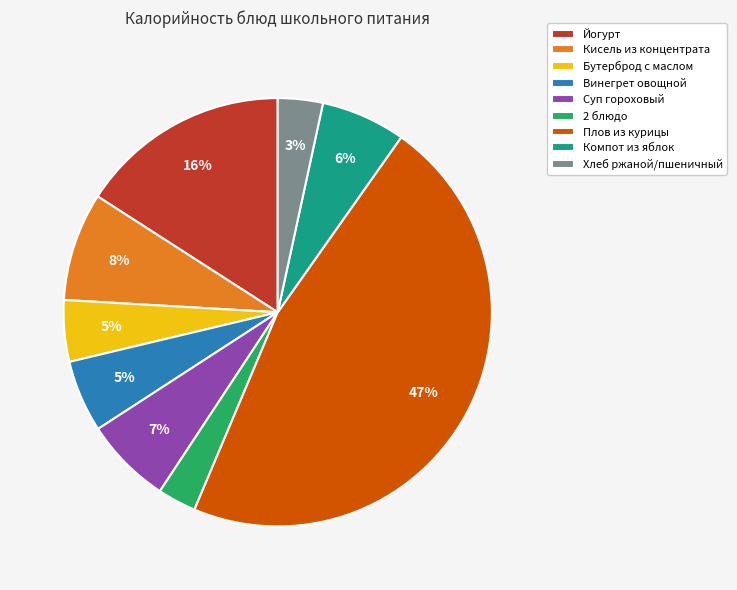

Is the sum of Винегрет овощной and Хлеб ржаной/пшеничный greater than half?

No